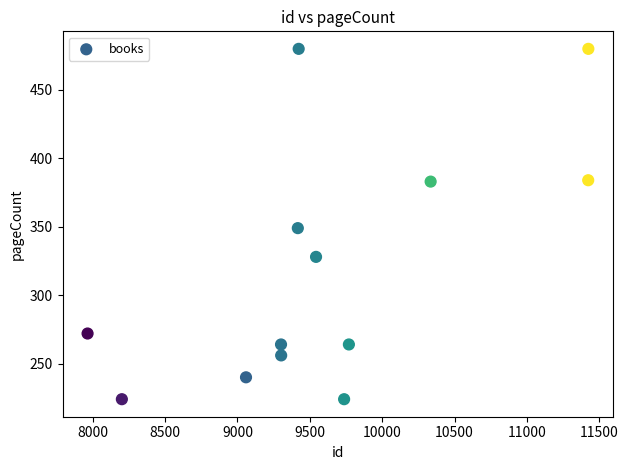

What is the range of Y values (max minus min)?

256